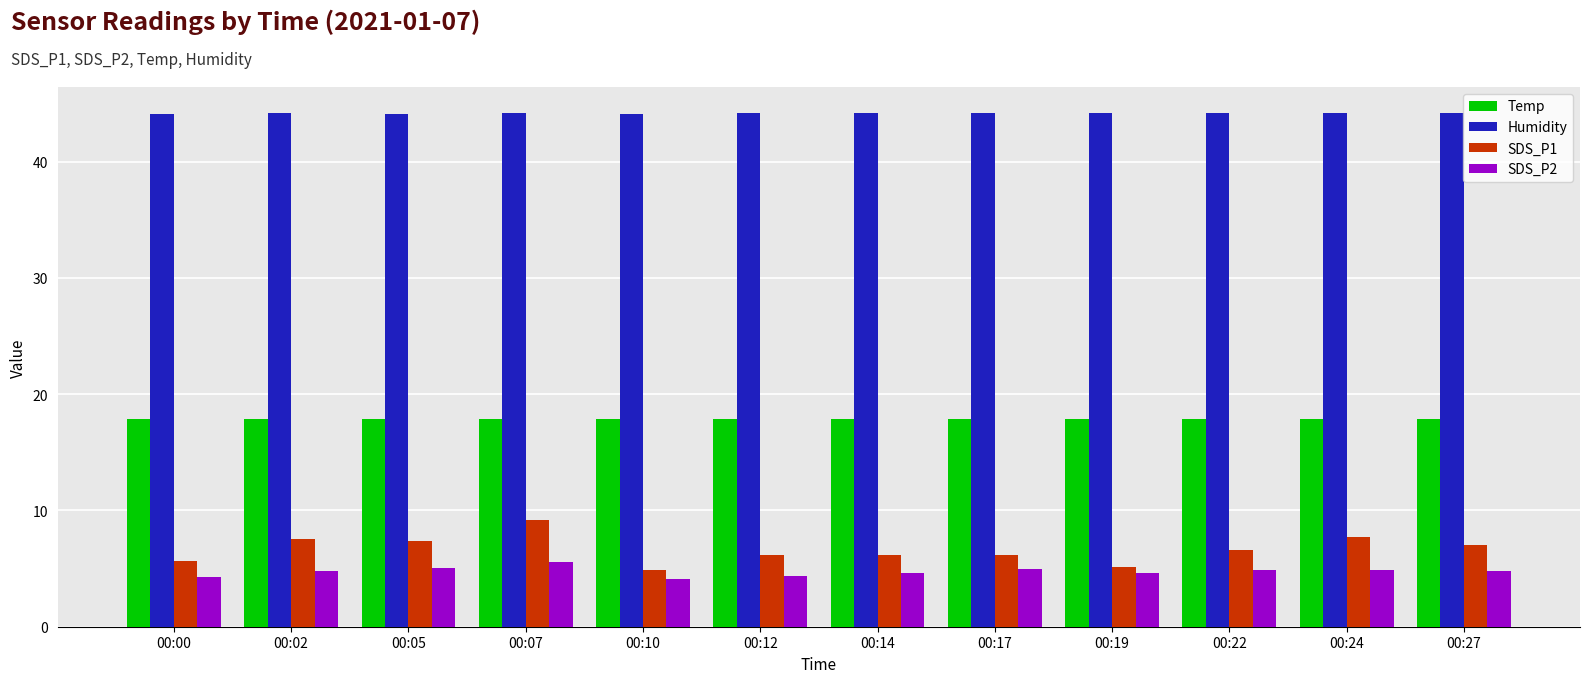

How many bars are there in each group?

4